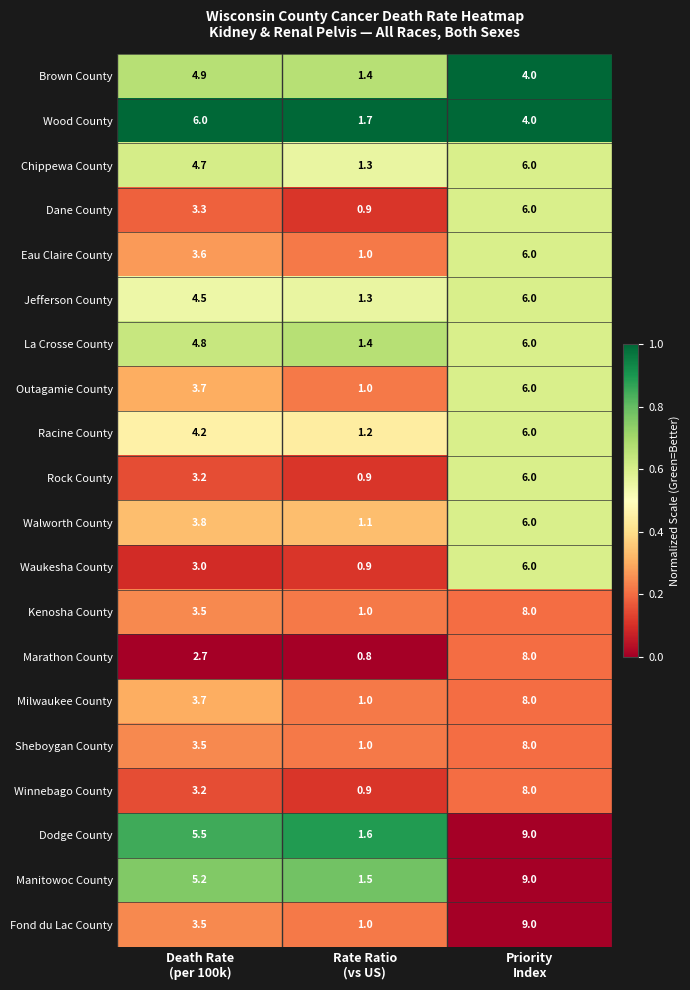

What is the difference between the maximum and second lowest values in the Fond du Lac County series?

5.5